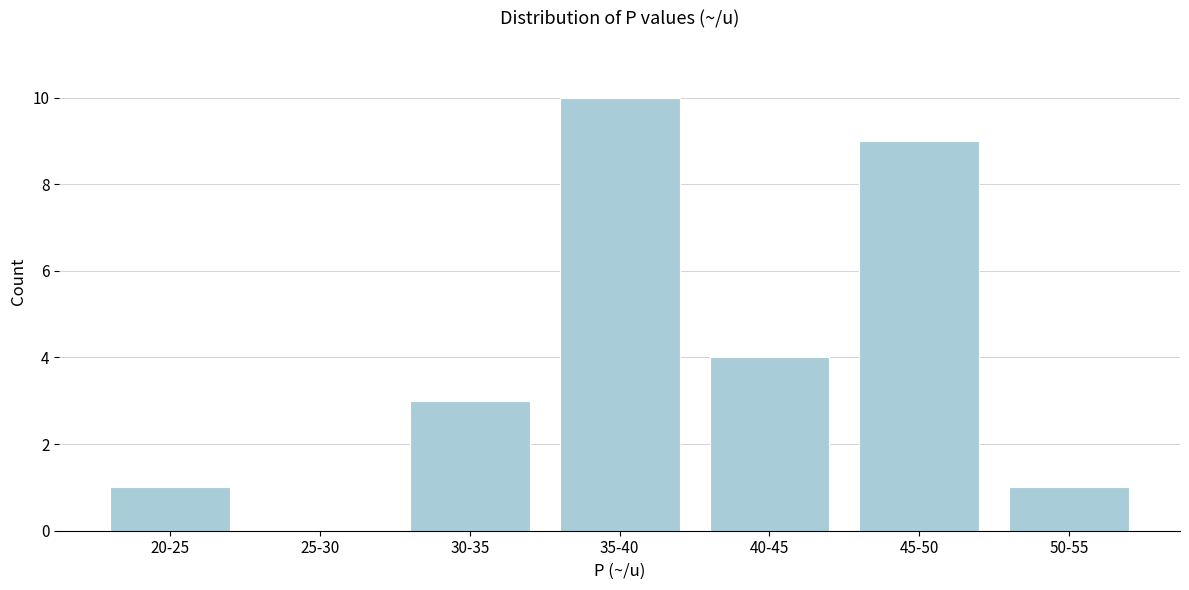

Reading left to right, what are all the values shown in this chart?

20-25=1	25-30=0	30-35=3	35-40=10	40-45=4	45-50=9	50-55=1